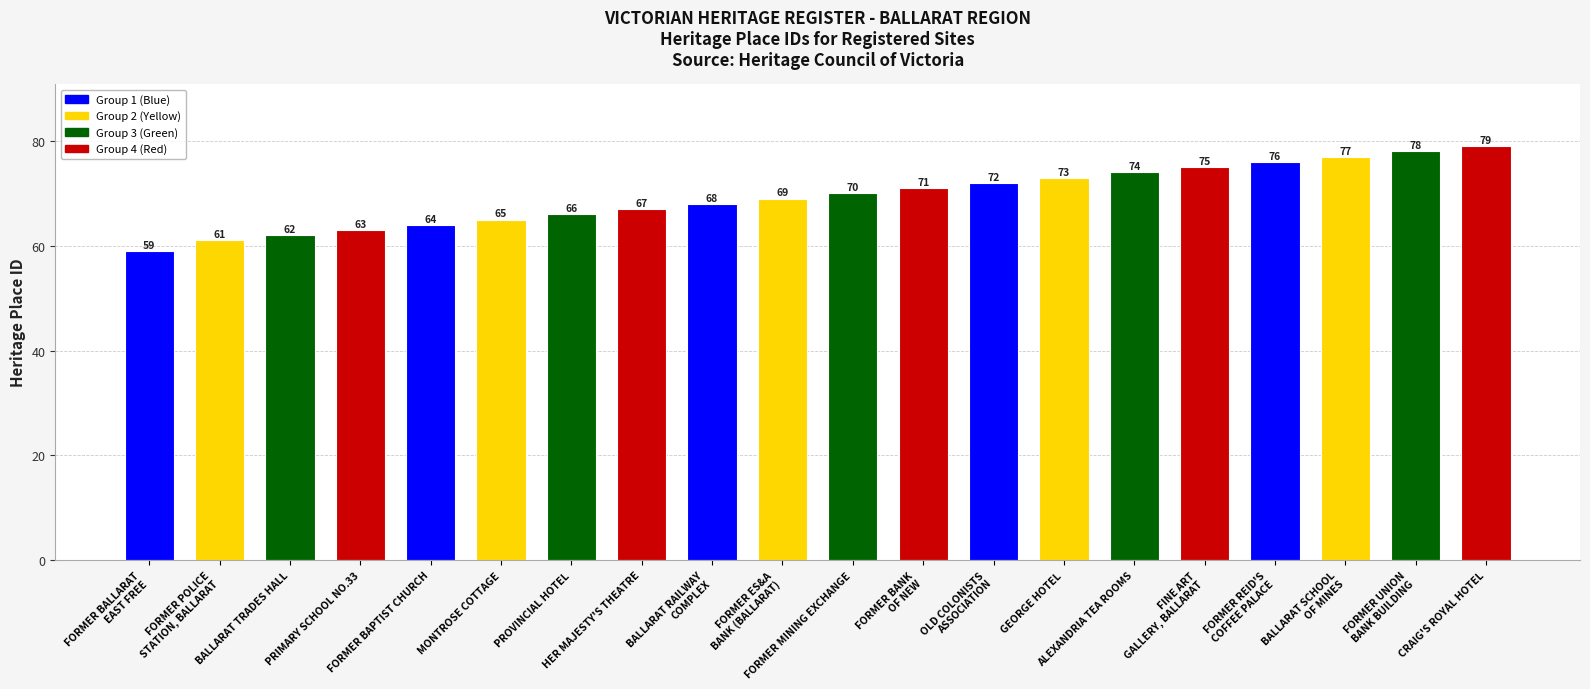

Reading left to right, list all the values displayed in this chart.

59	61	62	63	64	65	66	67	68	69	70	71	72	73	74	75	76	77	78	79